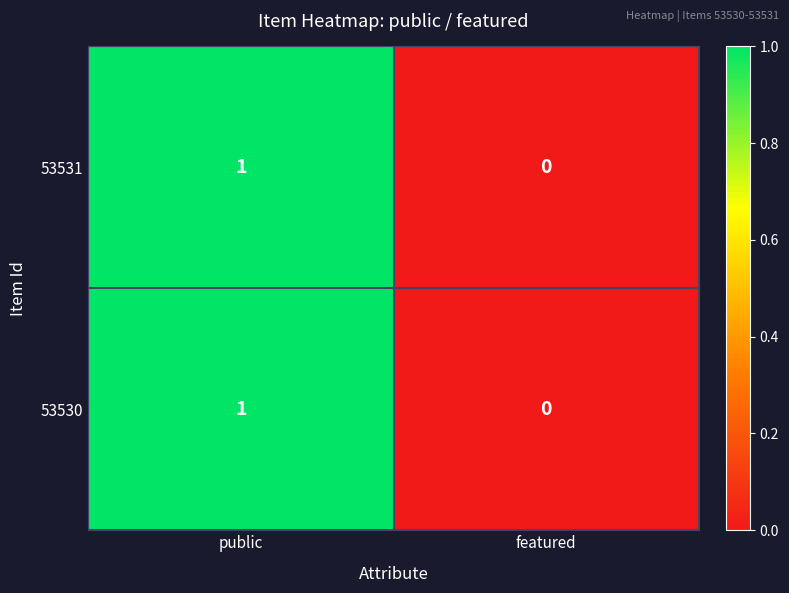

Is the value of 53531 at featured greater than the value of 53530 at public?

No